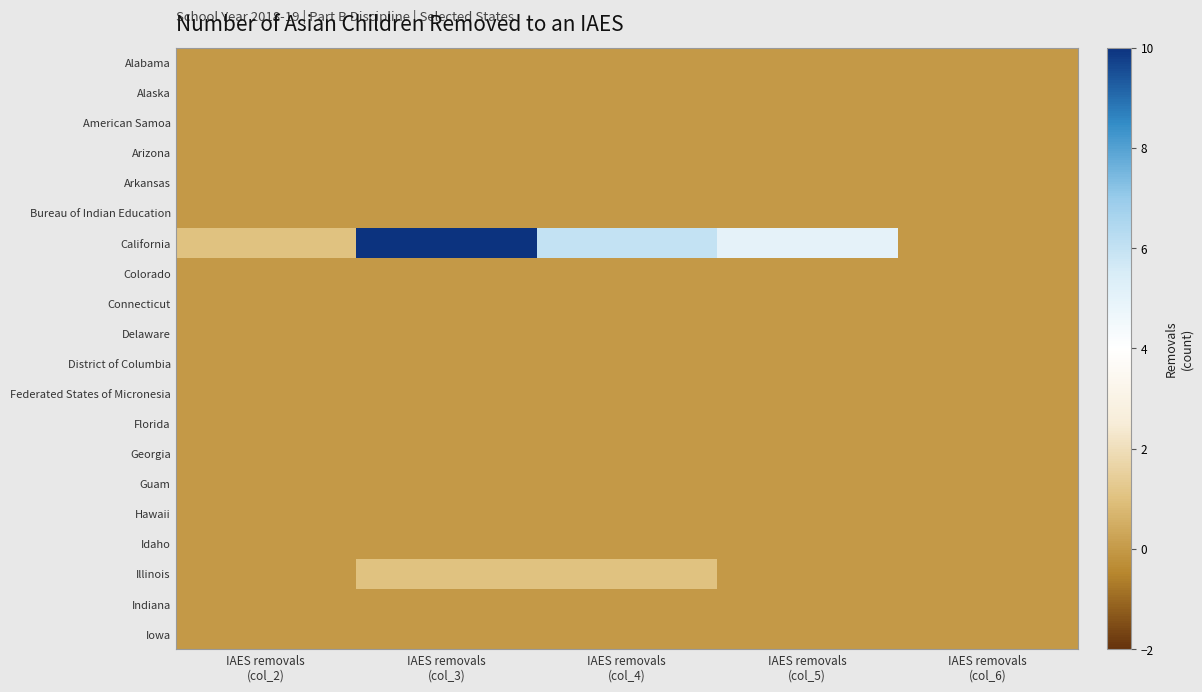

At IAES removals (col_6), list the series in order from smallest to largest.

Alabama, Alaska, American Samoa, Arizona, Arkansas, Bureau of Indian Education, California, Colorado, Connecticut, Delaware, District of Columbia, Federated States of Micronesia, Florida, Georgia, Guam, Hawaii, Idaho, Illinois, Indiana, Iowa